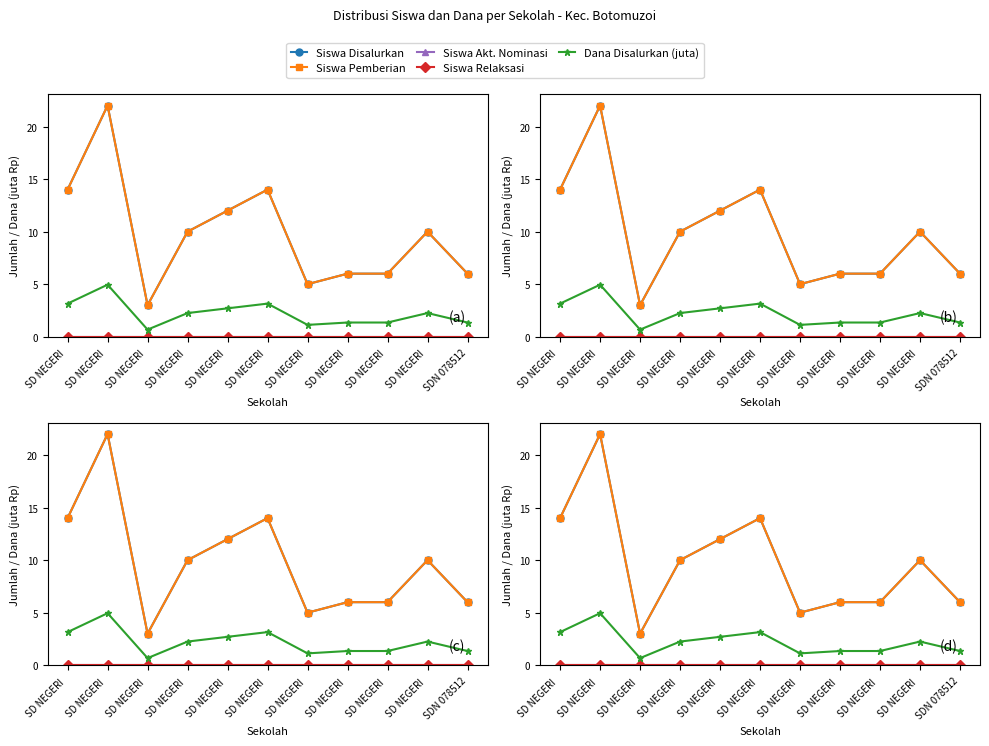

Which category has the highest value across all series?

SD NEGERI 